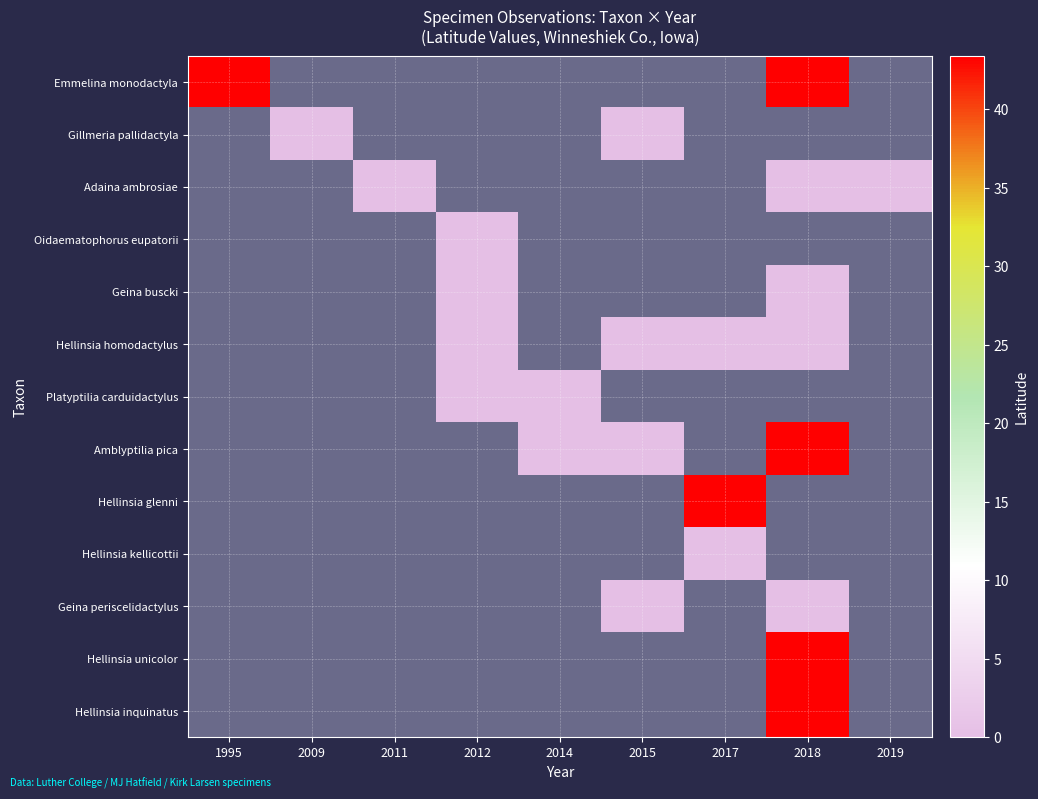

How many distinct data groups are displayed?

13